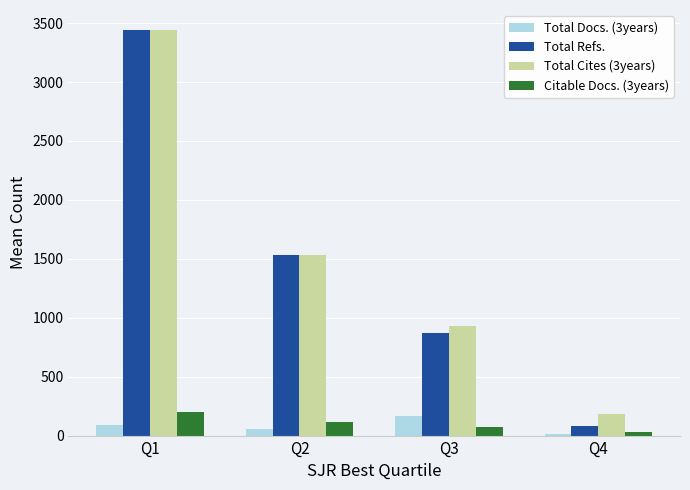

Which category has the lowest value across all series?

Q4